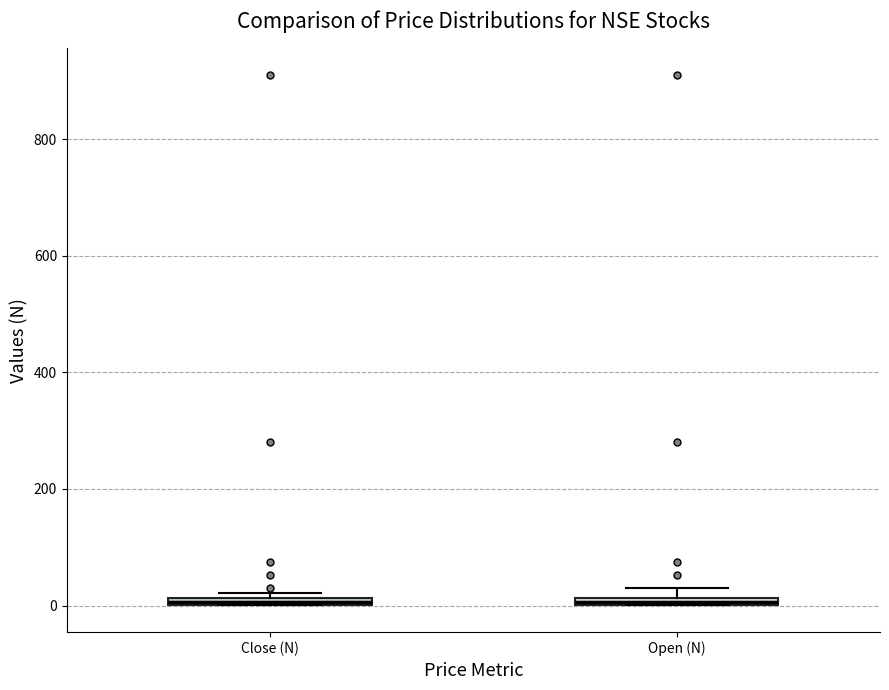

Where is the upper edge of the box for Open (N) on the y-axis? The values are not printed on the chart, so give them approximately, as read against the axis.

20